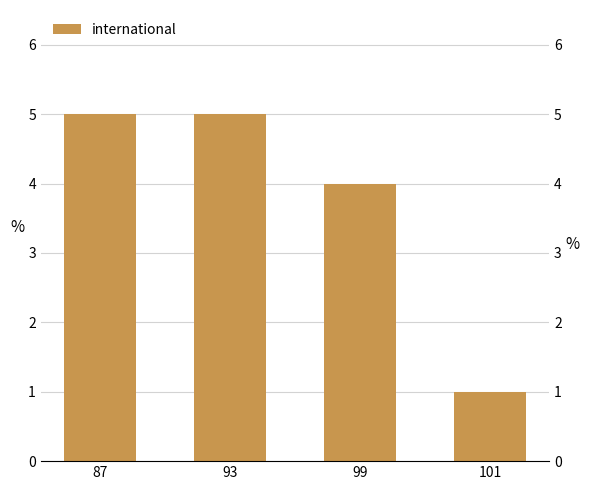

Approximately how many times larger is the value at 99 compared to 101?

4.0